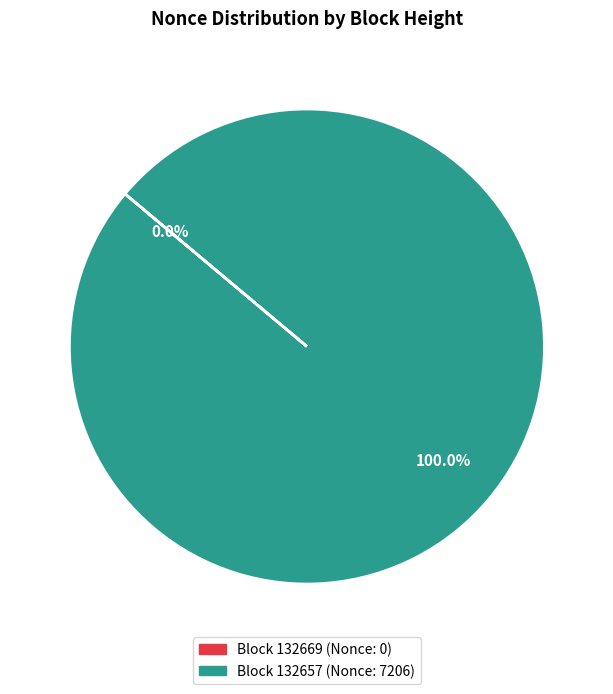

Is there any slice that represents more than half of the pie?

Yes